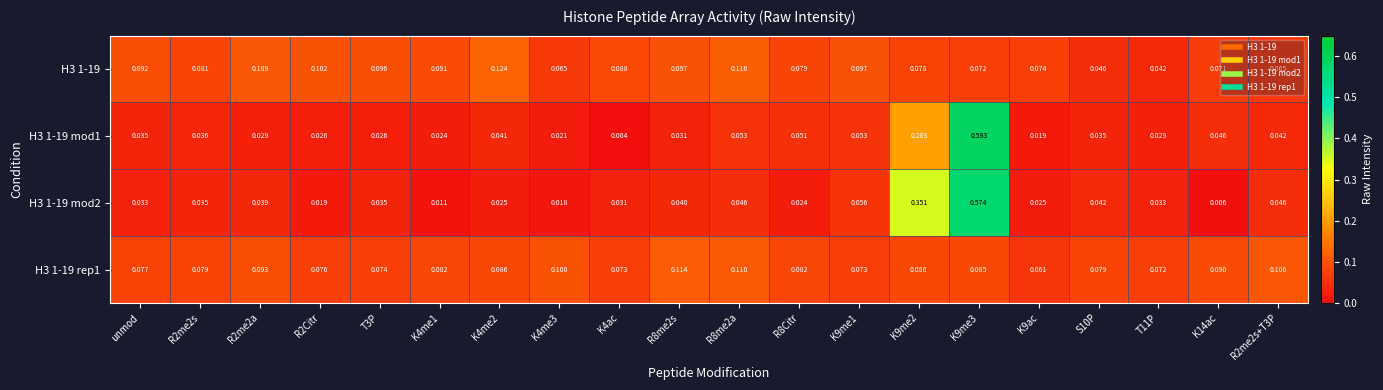

Is the value of H3 1-19 at K4me3 greater than the value of H3 1-19 rep1 at K9me2?

No